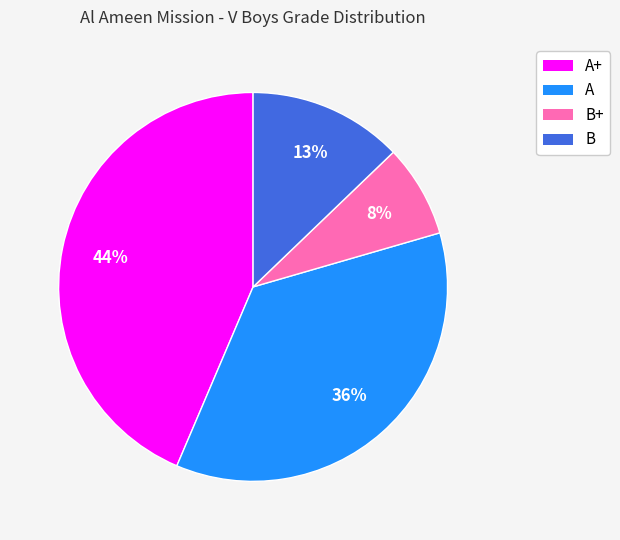

Is there any slice that represents more than half of the pie?

No